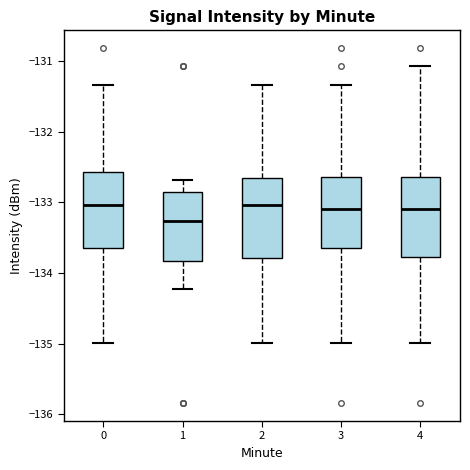

Reading left to right, transcribe this box plot: for each box, give where its median line is, the range the box spans, and where its two whiskers end, as read against the y-axis. The values are not printed on the chart, so give them approximately, as read against the axis.

0: median -133.0, box -133.6 to -132.6, whiskers -135.0 to -131.3
1: median -133.3, box -133.8 to -132.9, whiskers -134.2 to -132.7
2: median -133.0, box -133.8 to -132.7, whiskers -135.0 to -131.3
3: median -133.1, box -133.6 to -132.6, whiskers -135.0 to -131.3
4: median -133.1, box -133.8 to -132.6, whiskers -135.0 to -131.1